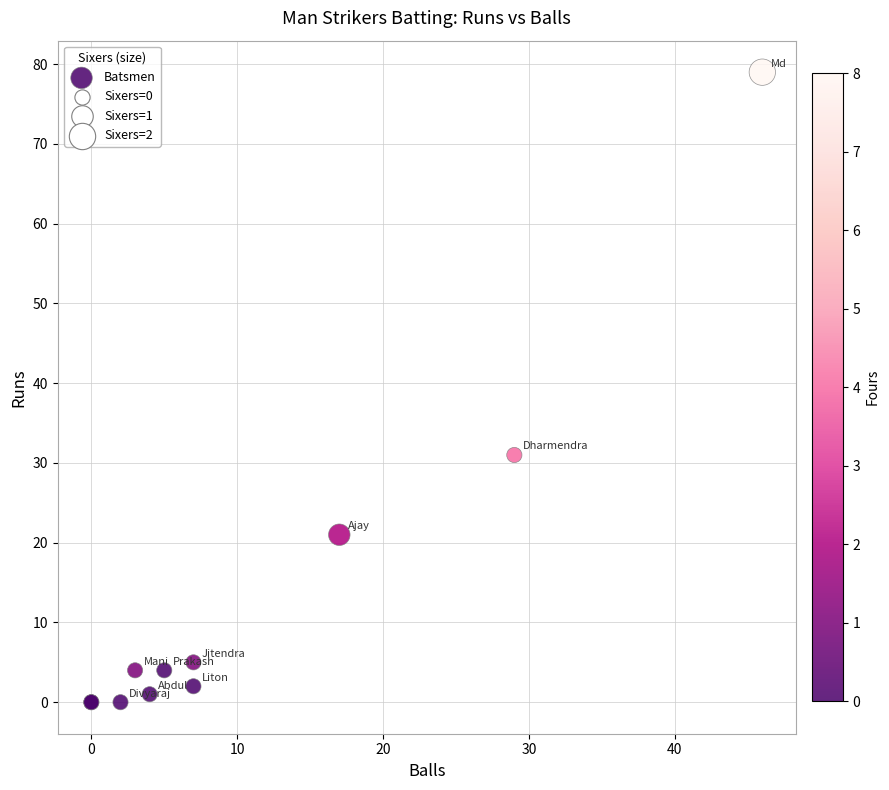

What Y value in the scatter plot is closest to 39?

31